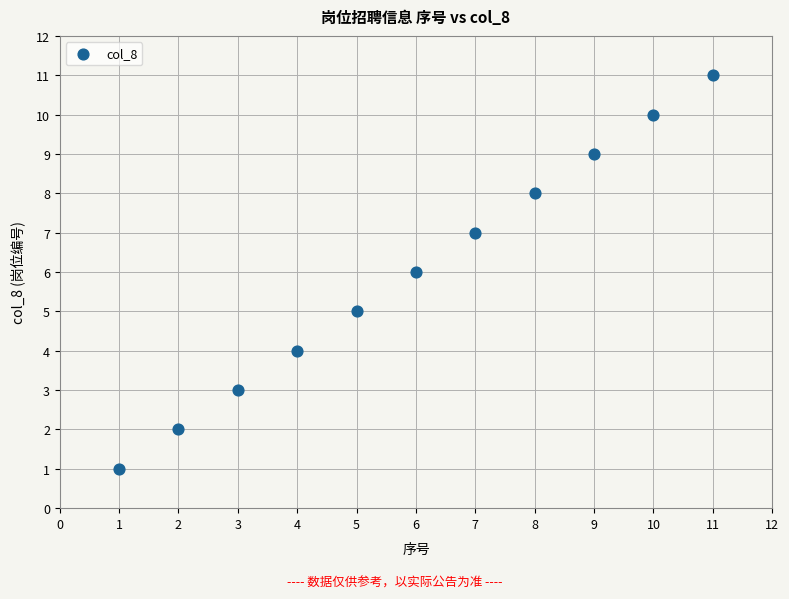

What is the average X value?

6